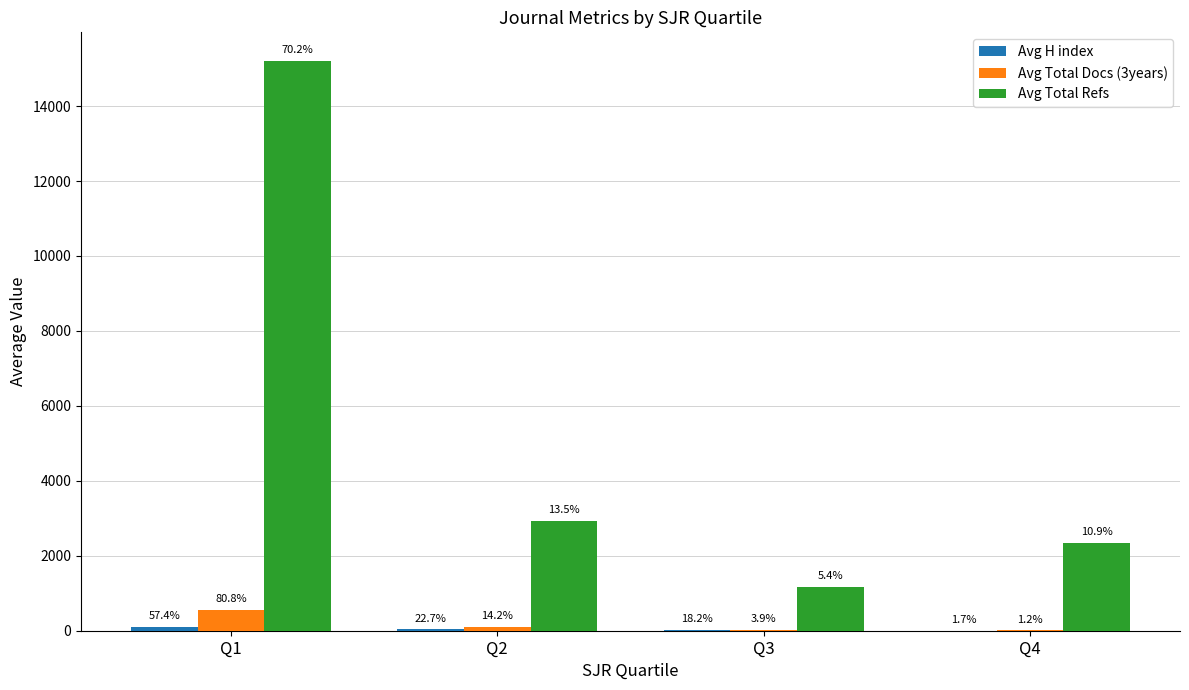

How many groups of bars are there?

4